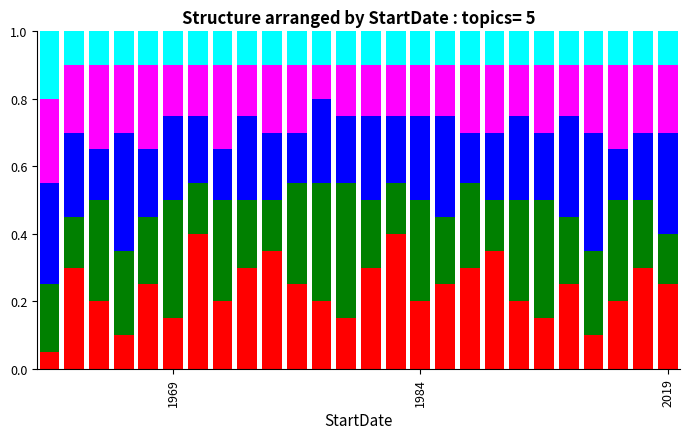

How many bars are there in total?

26